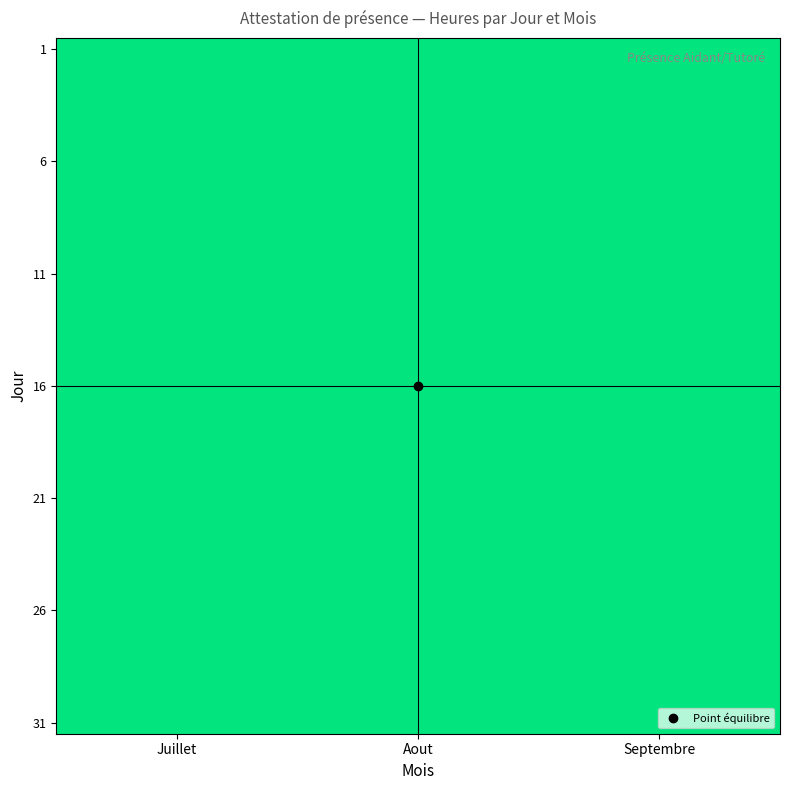

Which series has the widest spread of values?

Juillet